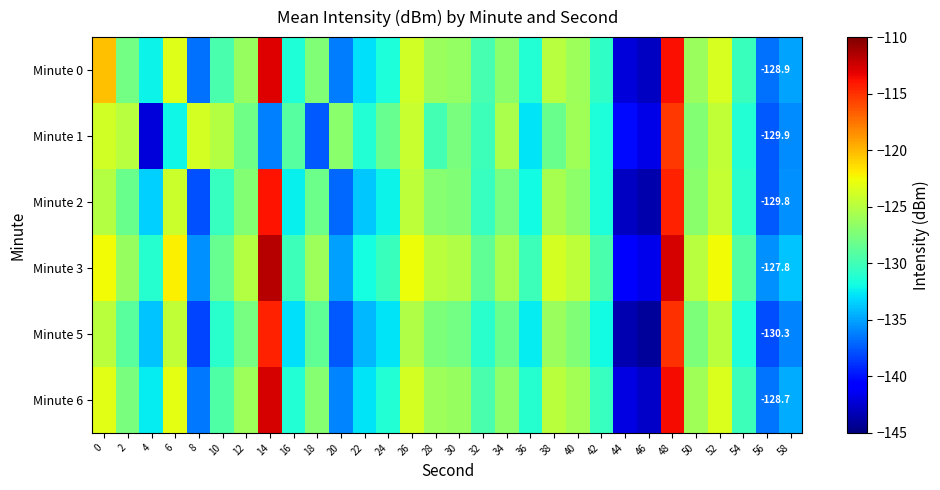

True or false: Minute 2 has a value of -137.0 at 20.

True